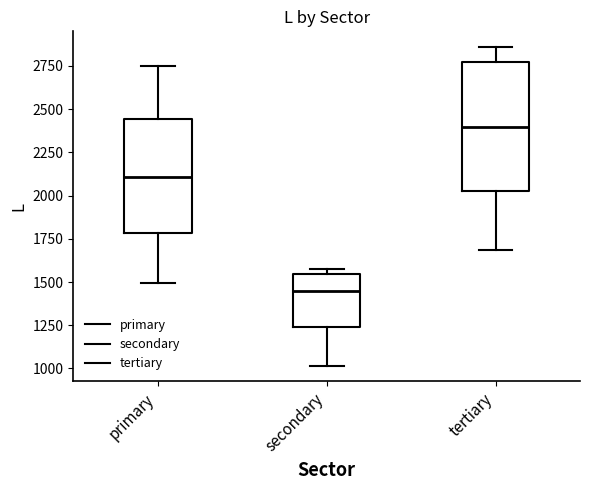

Where is the upper edge of the box for tertiary on the y-axis? The values are not printed on the chart, so give them approximately, as read against the axis.

2750